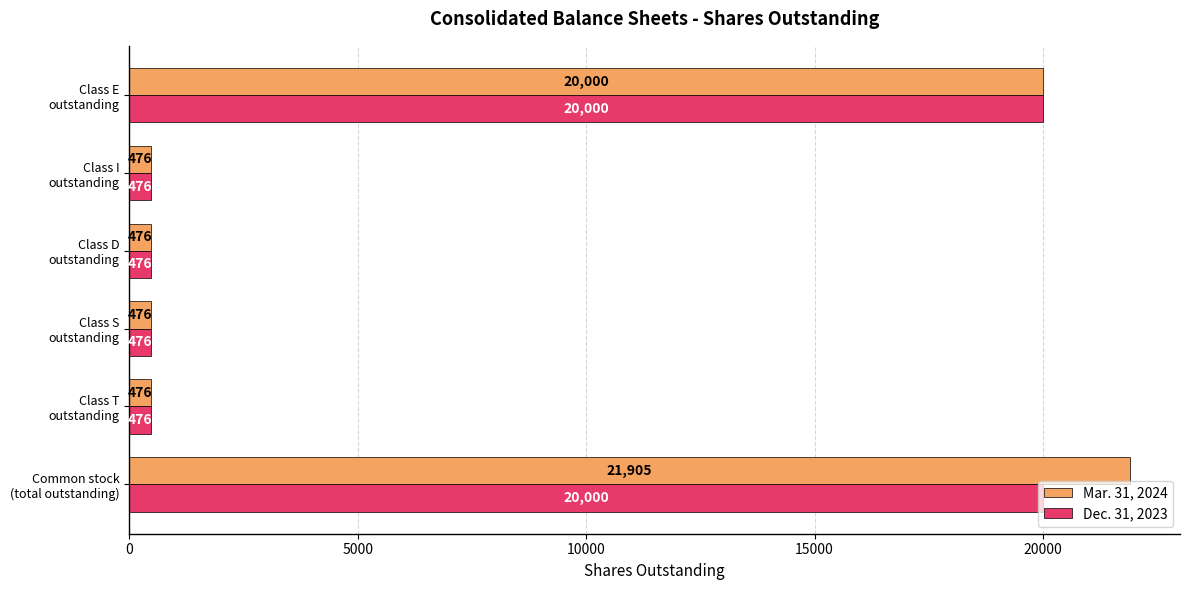

What is the average value of the Dec. 31, 2023 series?

6984